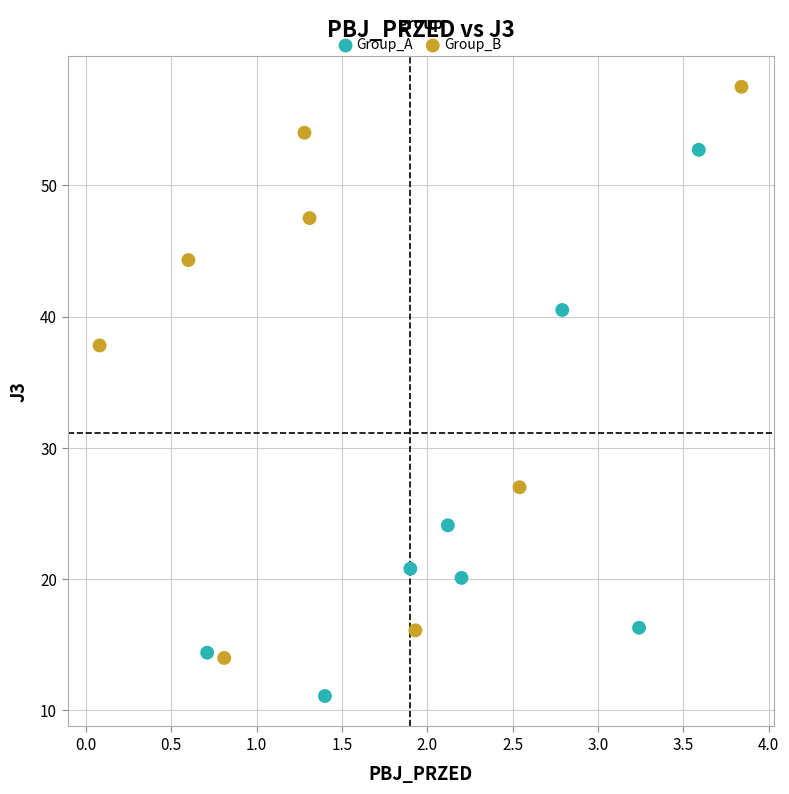

Which series has the largest Y range (max minus min)?

Group_B